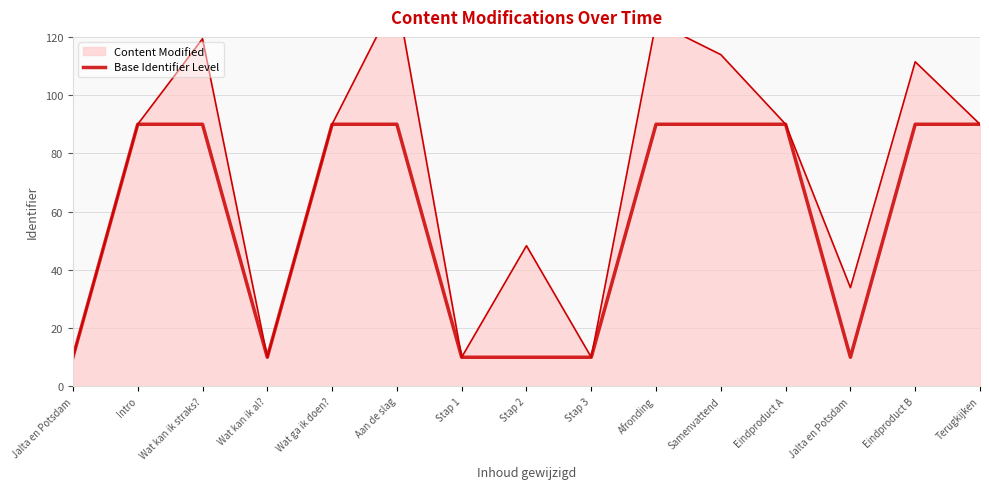

What is the sum of the values at Eindproduct A and Wat kan ik al??

100.0